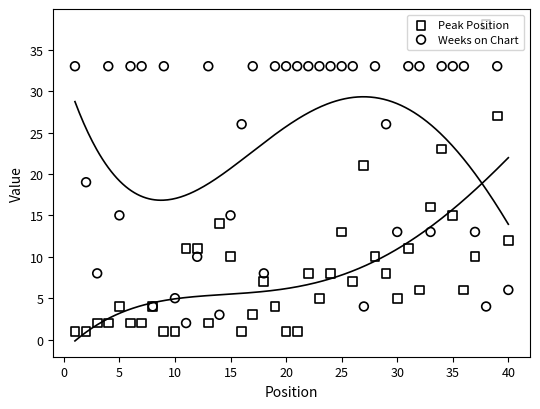

Which series has the largest total across all categories?

Weeks on Chart